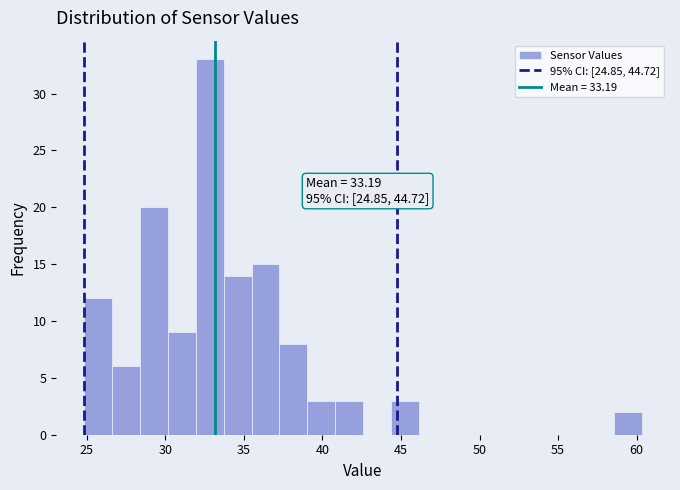

Read against the x-axis, roughly where is the centre of the tallest bar?

33.0